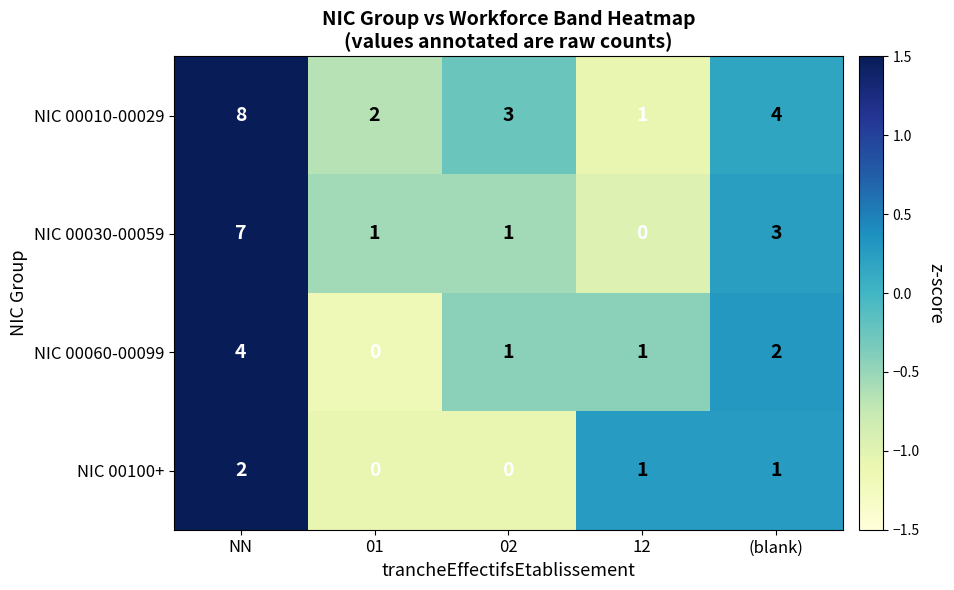

List the series in order of their peak value, highest first.

NIC 00010-00029, NIC 00030-00059, NIC 00060-00099, NIC 00100+